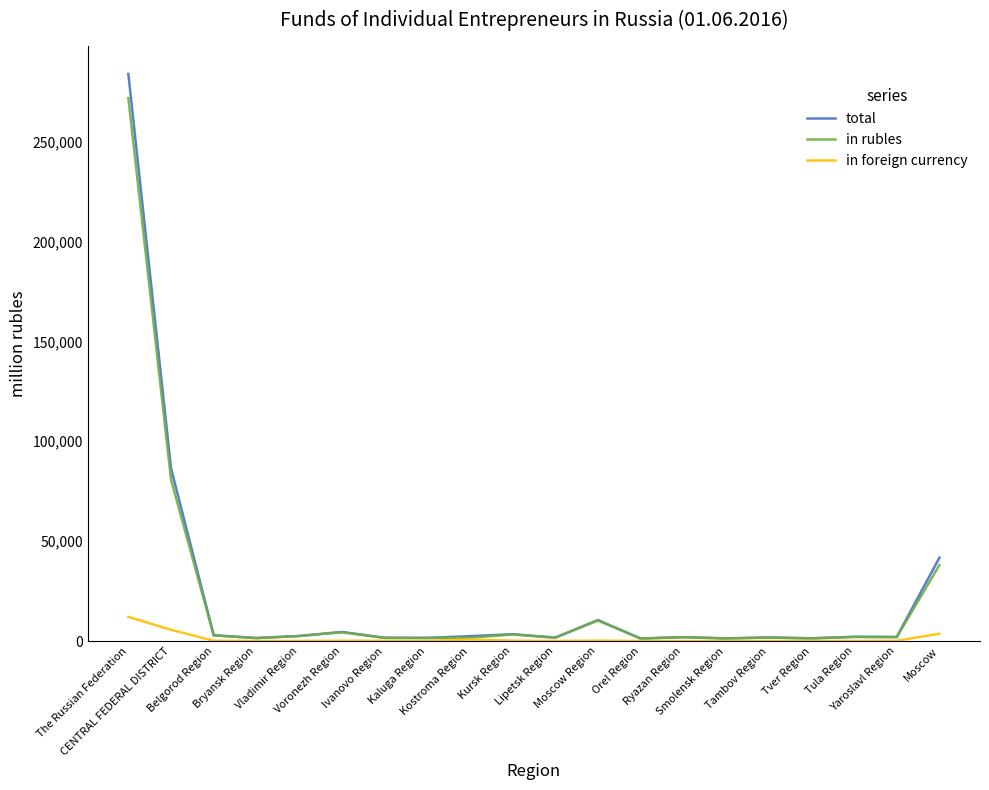

Does the chart have visible grid lines?

No